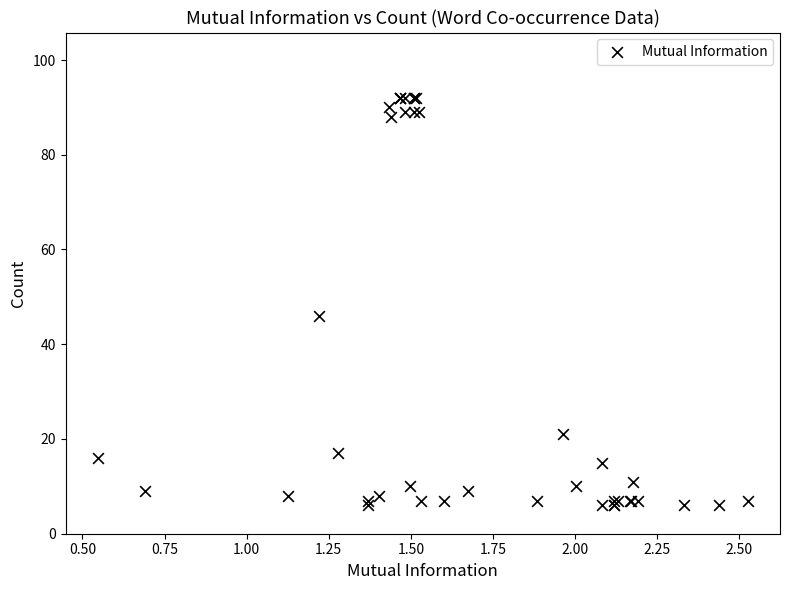

What Y value in the scatter plot is closest to 49?

46